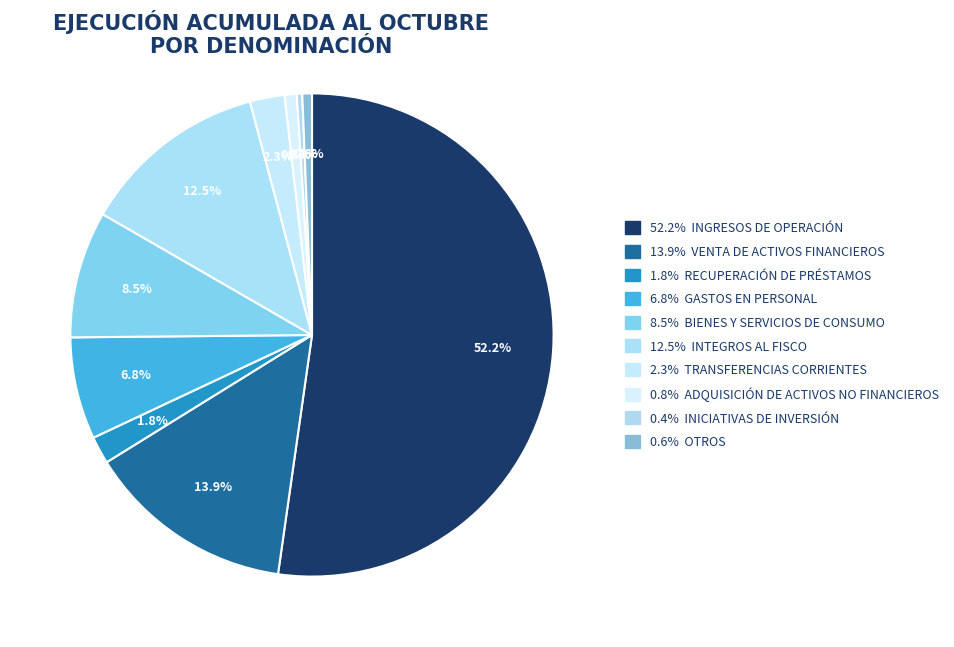

Count the number of slices in the pie.

10